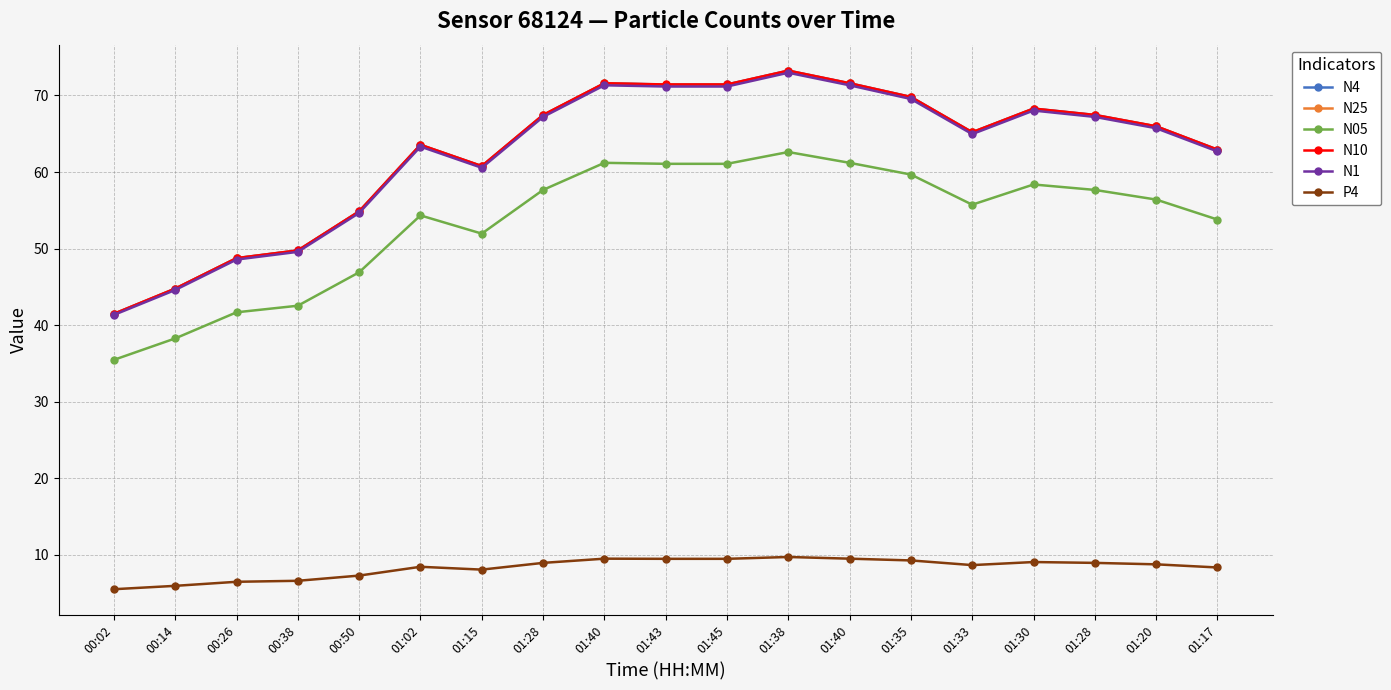

What is the value of the N25 point at the 10th from the left?

71.4